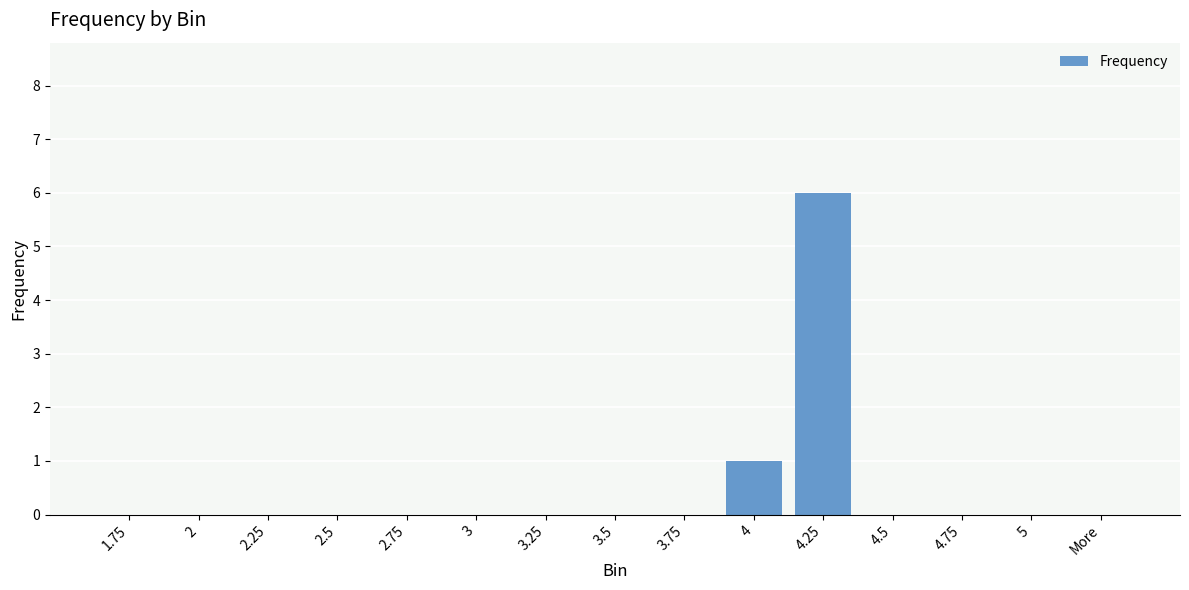

Reading right to left, what are all the values shown in this chart?

0	0	0	0	6	1	0	0	0	0	0	0	0	0	0